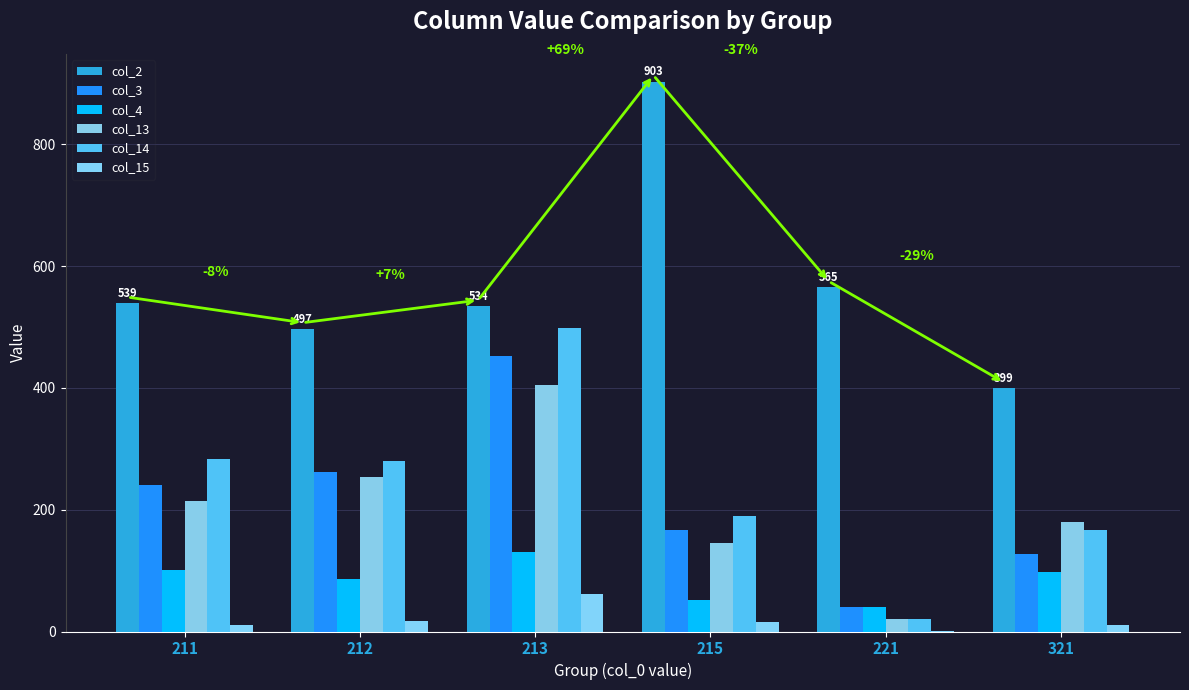

What is the sum of the col_13 values at 215 and 211?

359